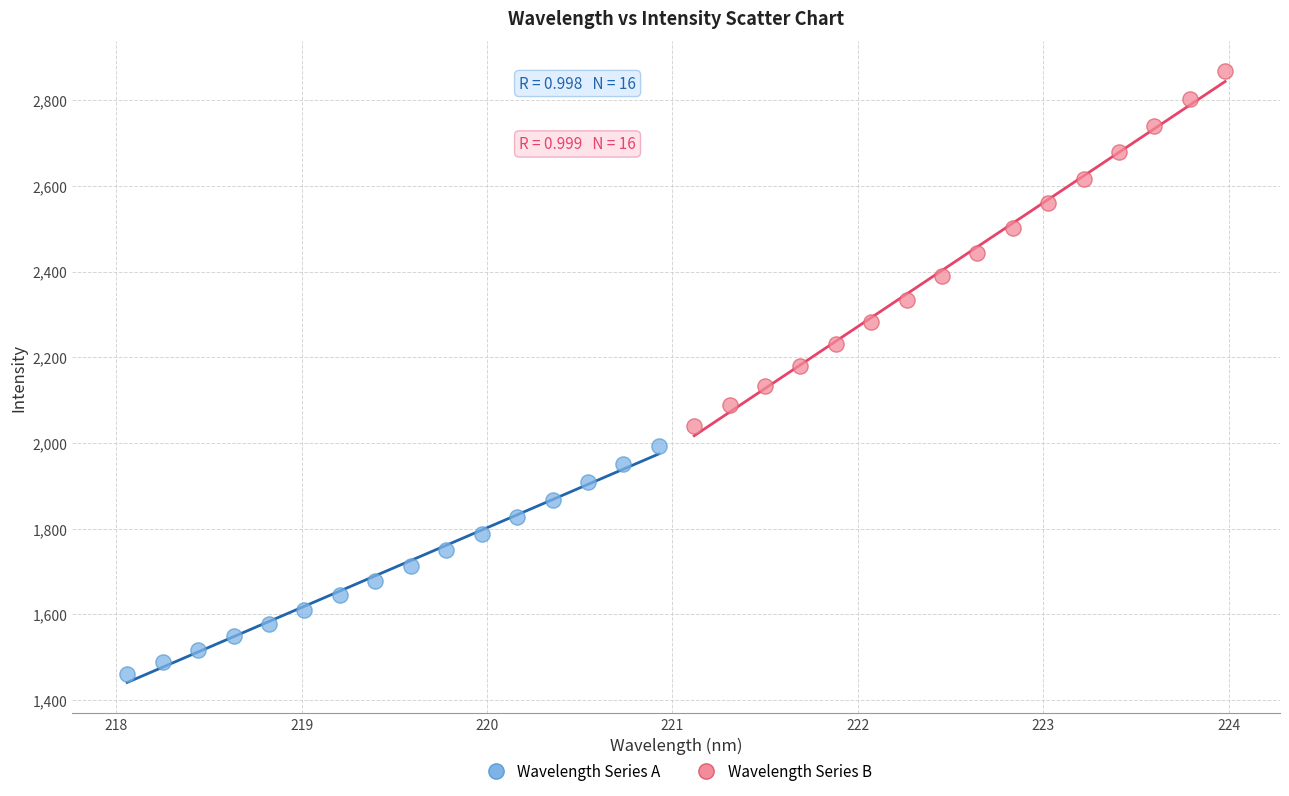

Which series has the largest Y range (max minus min)?

Wavelength Series B